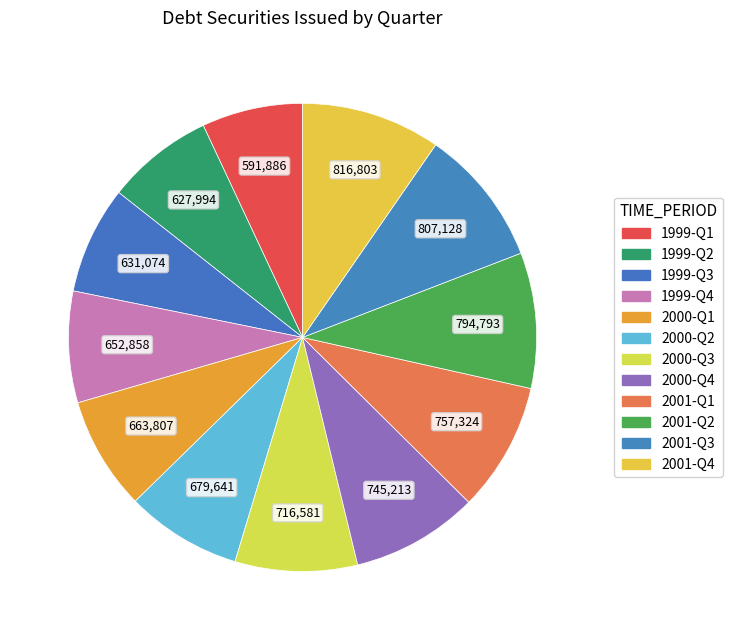

Is 2000-Q4 the majority of the pie?

No